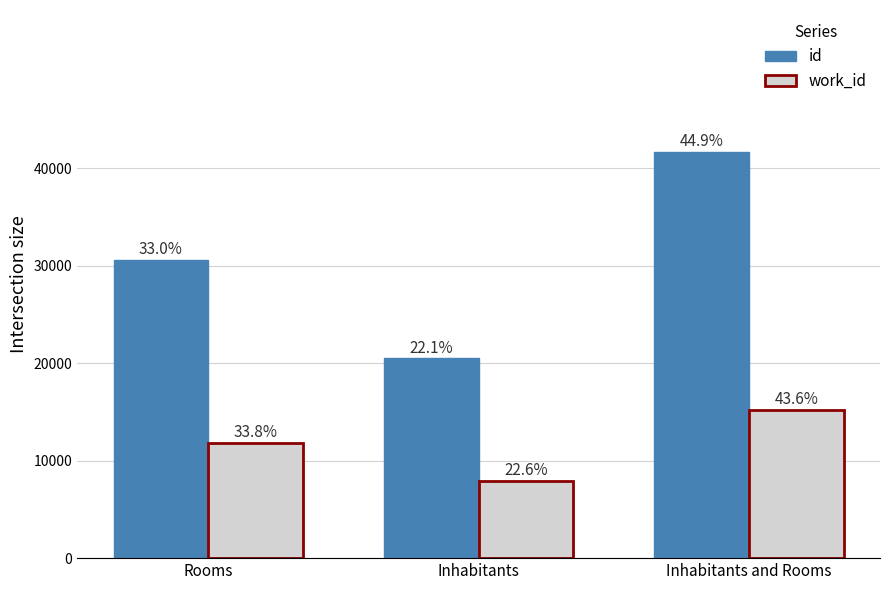

Reading left to right, list all the values displayed in this chart.

id: Rooms=30566	Inhabitants=20494	Inhabitants and Rooms=41679
work_id: Rooms=11792	Inhabitants=7879	Inhabitants and Rooms=15226